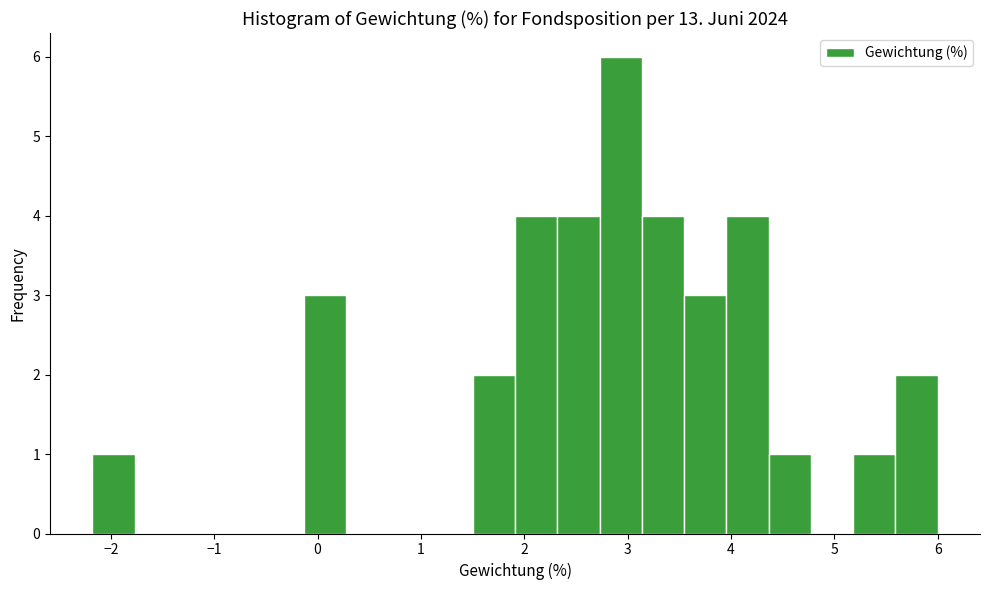

Reading left to right, list every bar in this chart as the range it spans on the x-axis followed by its height. Neither the bar edges nor the heights are printed on the chart, so give them approximately, as read against the axes.

-2.2 to -1.8: 1
-1.8 to -1.4: 0
-1.4 to -1.0: 0
-1.0 to -0.5: 0
-0.5 to -0.1: 0
-0.1 to 0.3: 3
0.3 to 0.7: 0
0.7 to 1.1: 0
1.1 to 1.5: 0
1.5 to 1.9: 2
1.9 to 2.3: 4
2.3 to 2.7: 4
2.7 to 3.1: 6
3.1 to 3.5: 4
3.5 to 4.0: 3
4.0 to 4.4: 4
4.4 to 4.8: 1
4.8 to 5.2: 0
5.2 to 5.6: 1
5.6 to 6.0: 2